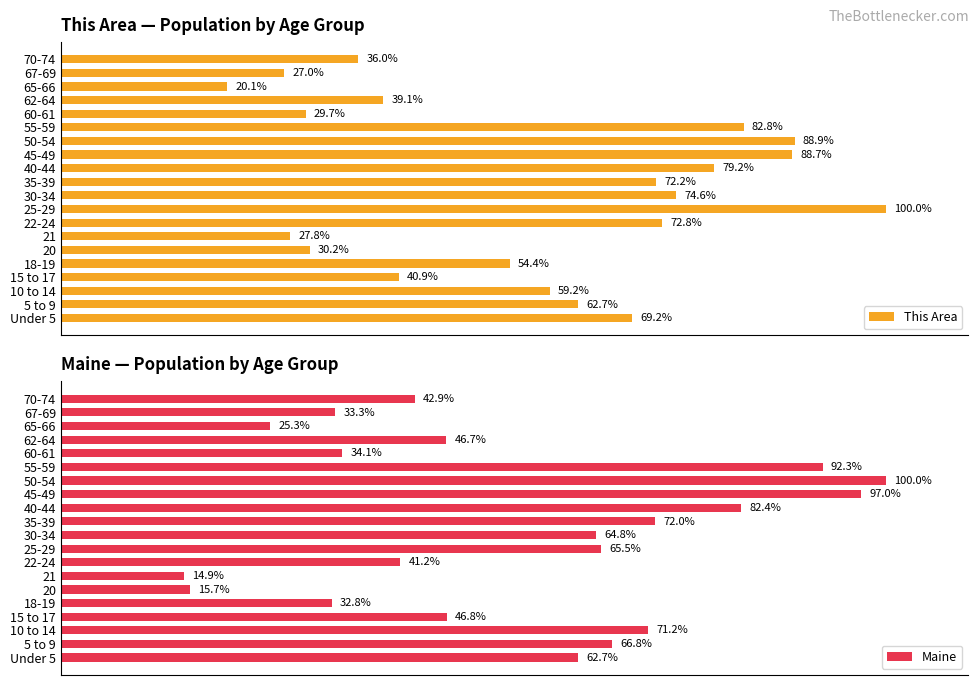

Where is Maine nearest to the value 57?

Under 5